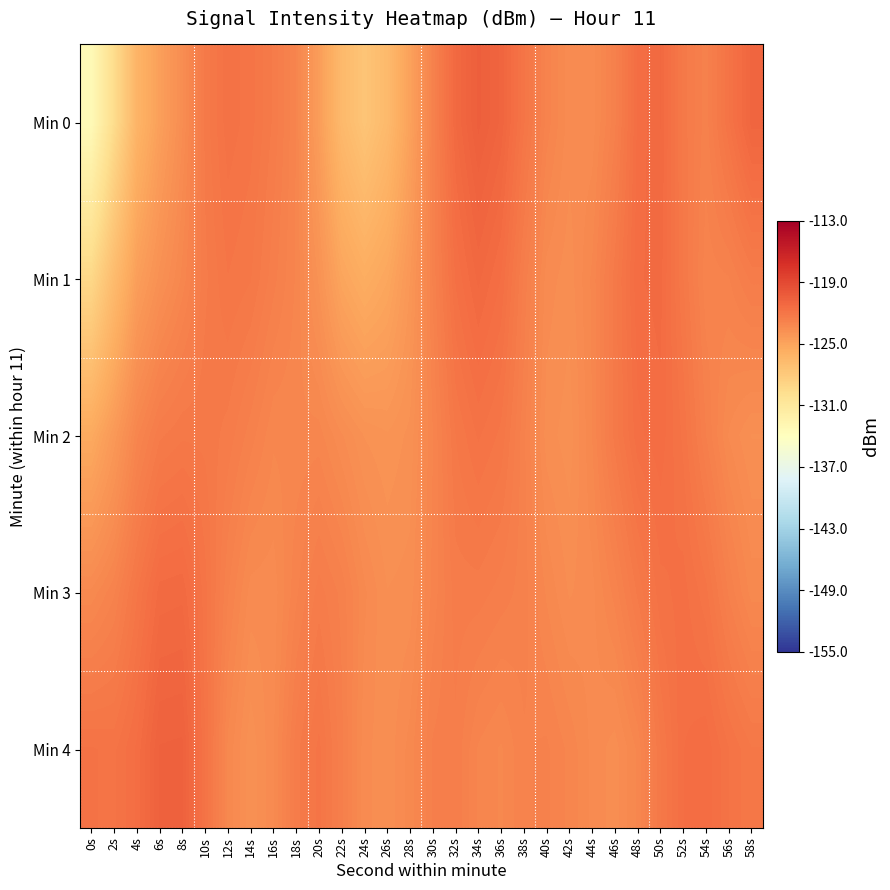

Which series has the widest spread of values?

Min 0